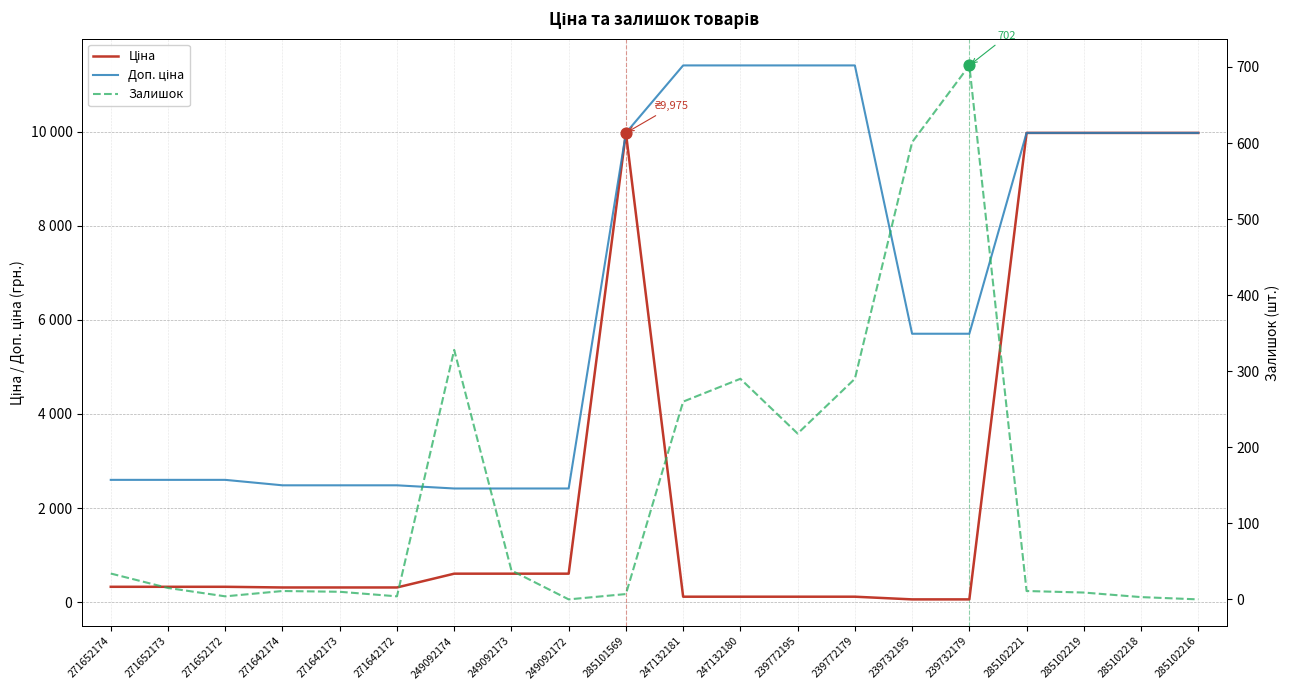

Is the value of Залишок at 285102216 greater than the value of Доп. ціна at 271642174?

No